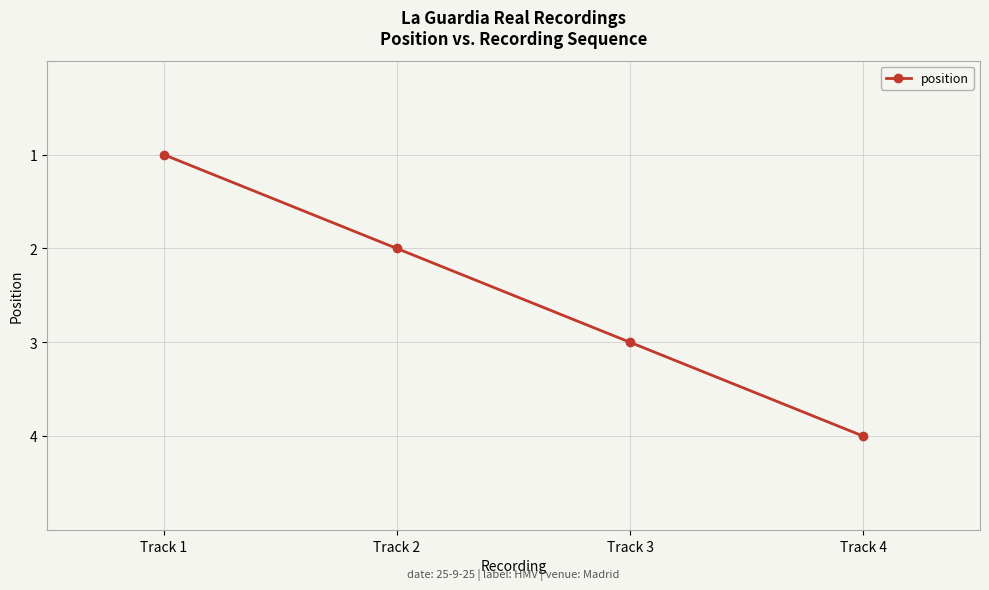

How many data points does each series have?

4